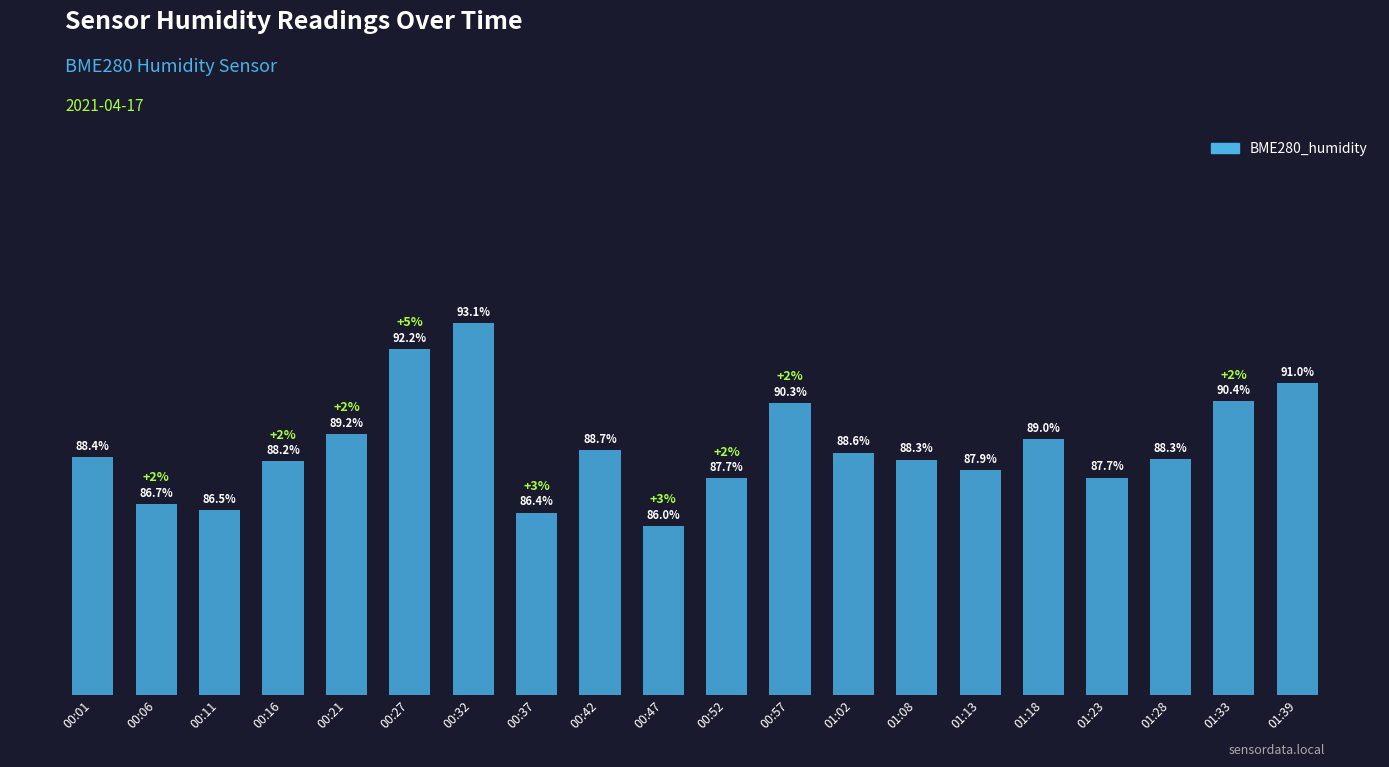

What is the label of the 18th bar from the left?

01:28